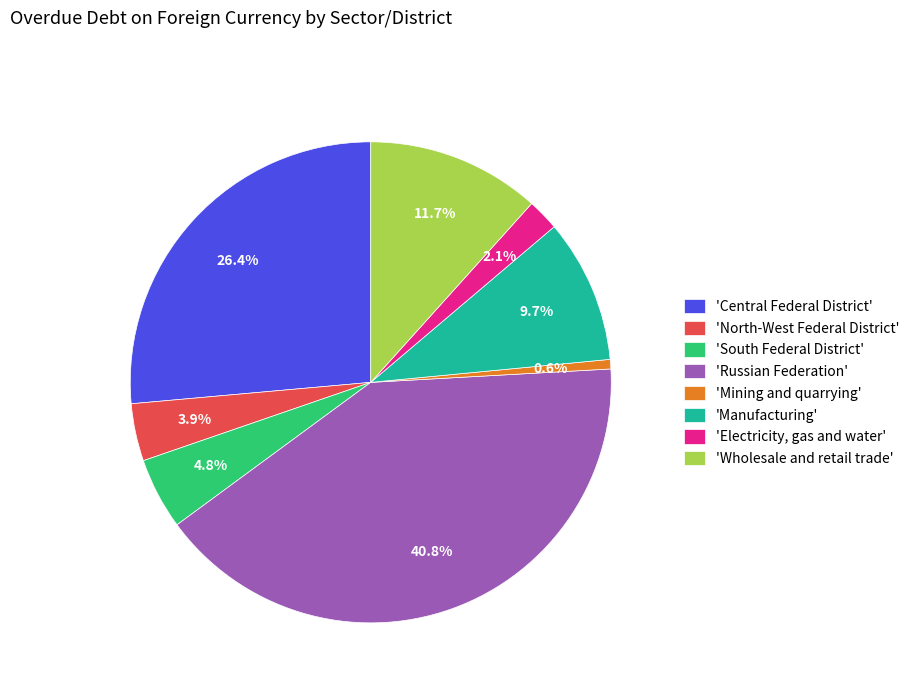

Does 'Russian Federation' represent more than half of the total?

No